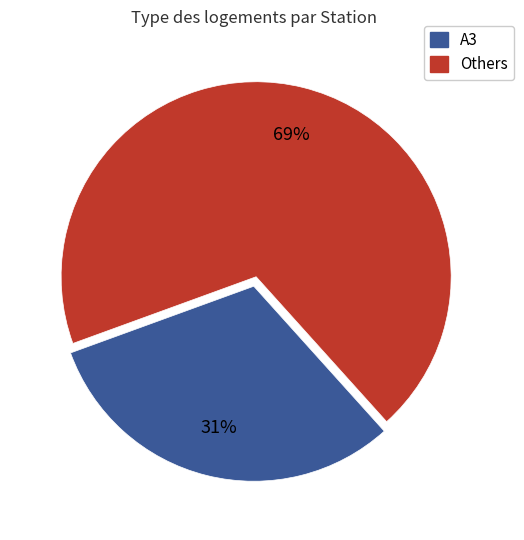

Is there any slice that represents more than half of the pie?

Yes